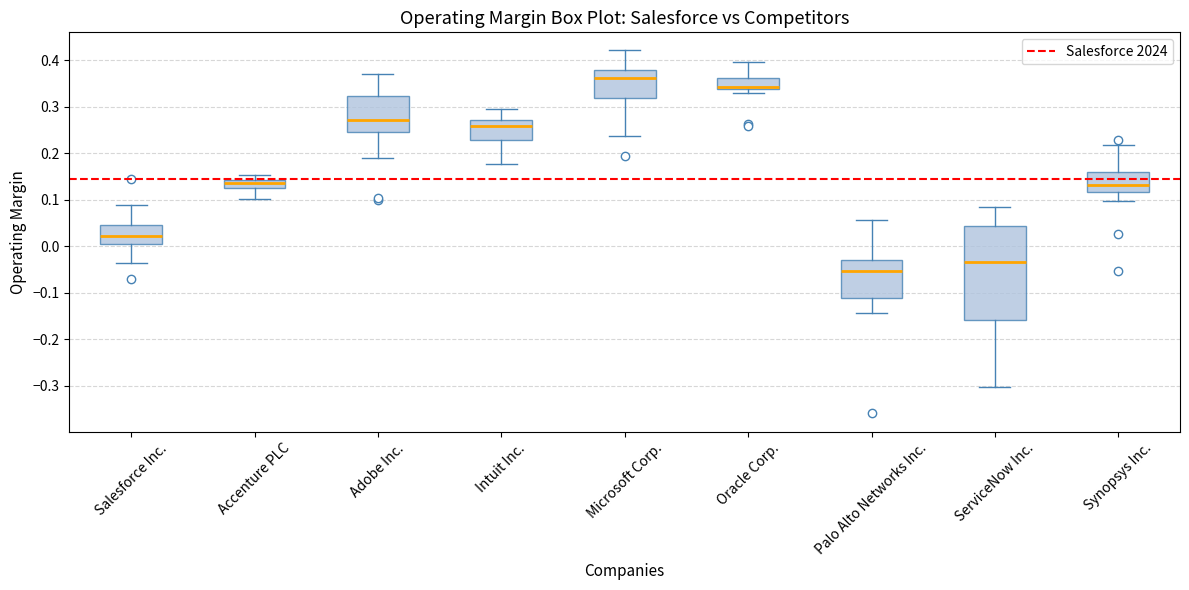

Reading left to right, transcribe this box plot: for each box, give where its median line is, the range the box spans, and where its two whiskers end, as read against the y-axis. The values are not printed on the chart, so give them approximately, as read against the axis.

Salesforce Inc.: median 0.02, box 0.00 to 0.04, whiskers -0.04 to 0.09
Accenture PLC: median 0.13, box 0.12 to 0.14, whiskers 0.10 to 0.15
Adobe Inc.: median 0.27, box 0.24 to 0.32, whiskers 0.19 to 0.37
Intuit Inc.: median 0.26, box 0.23 to 0.27, whiskers 0.18 to 0.30
Microsoft Corp.: median 0.36, box 0.32 to 0.38, whiskers 0.24 to 0.42
Oracle Corp.: median 0.34 (just above the box's lower edge), box 0.34 to 0.36, whiskers 0.33 to 0.39
Palo Alto Networks Inc.: median -0.05, box -0.11 to -0.03, whiskers -0.14 to 0.06
ServiceNow Inc.: median -0.03, box -0.16 to 0.04, whiskers -0.30 to 0.08
Synopsys Inc.: median 0.13, box 0.12 to 0.16, whiskers 0.10 to 0.22